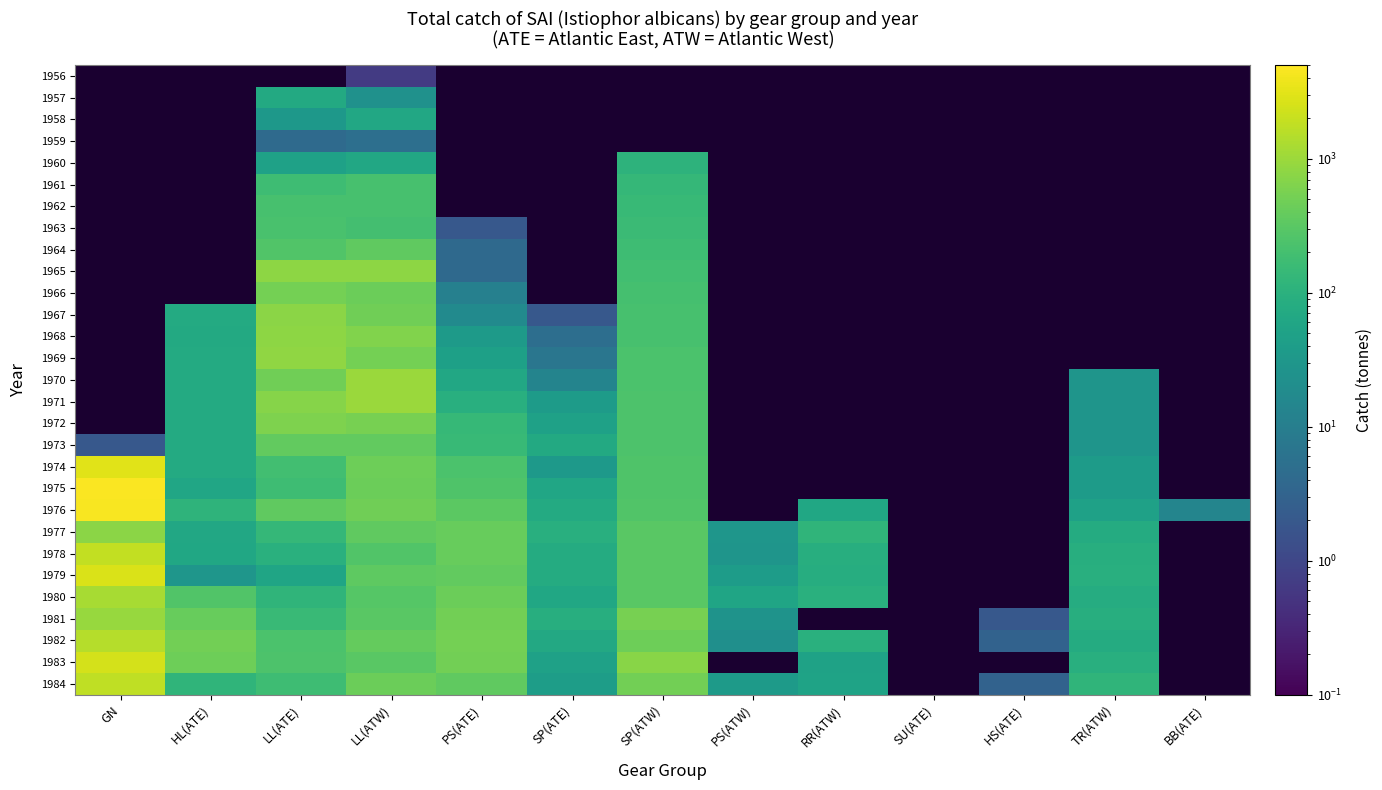

Is it true that 1983 equals 64.4 at SP(ATE)?

False